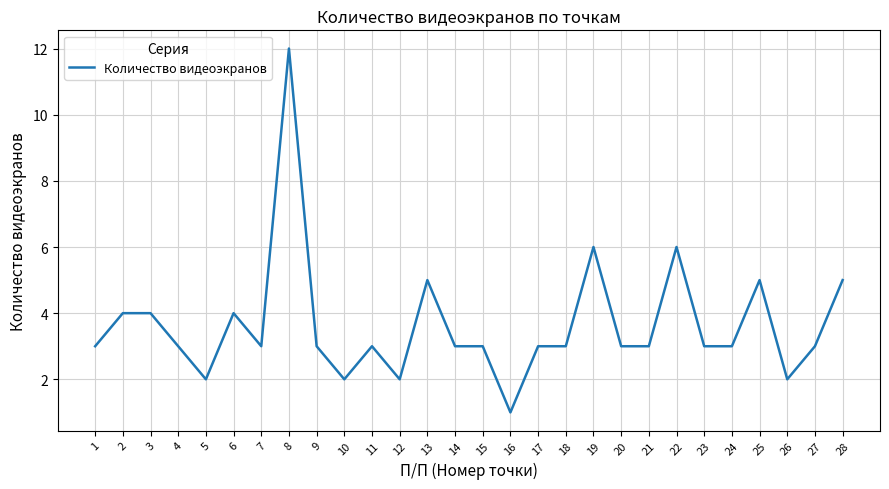

Which category has the highest value across all series?

8